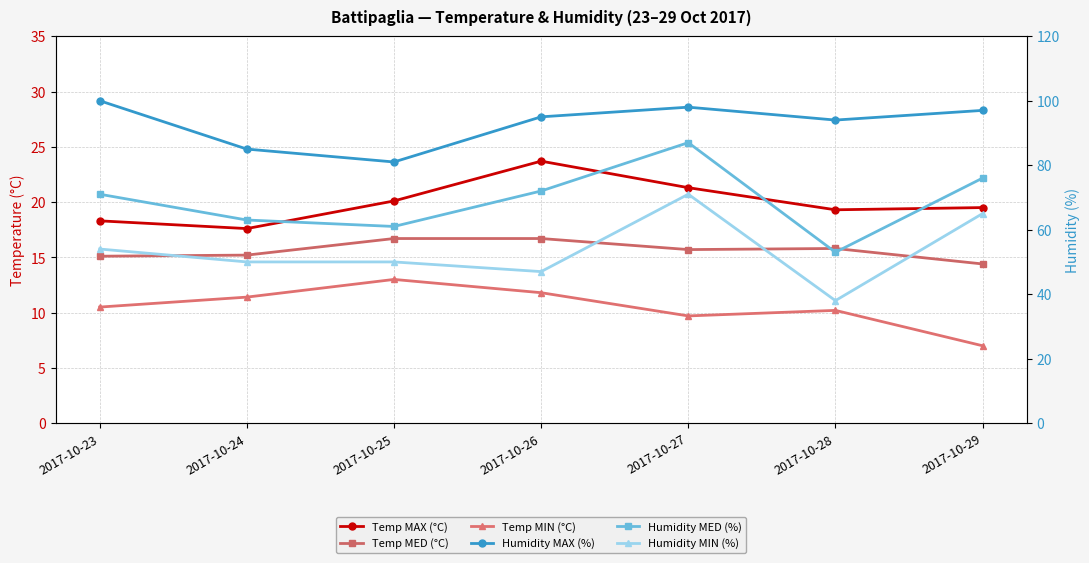

At how many categories does at least one series exceed 43?

7